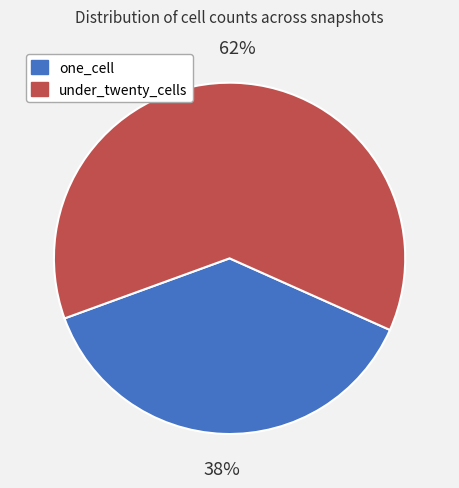

Combined, do under_twenty_cells and one_cell account for over 50%?

Yes